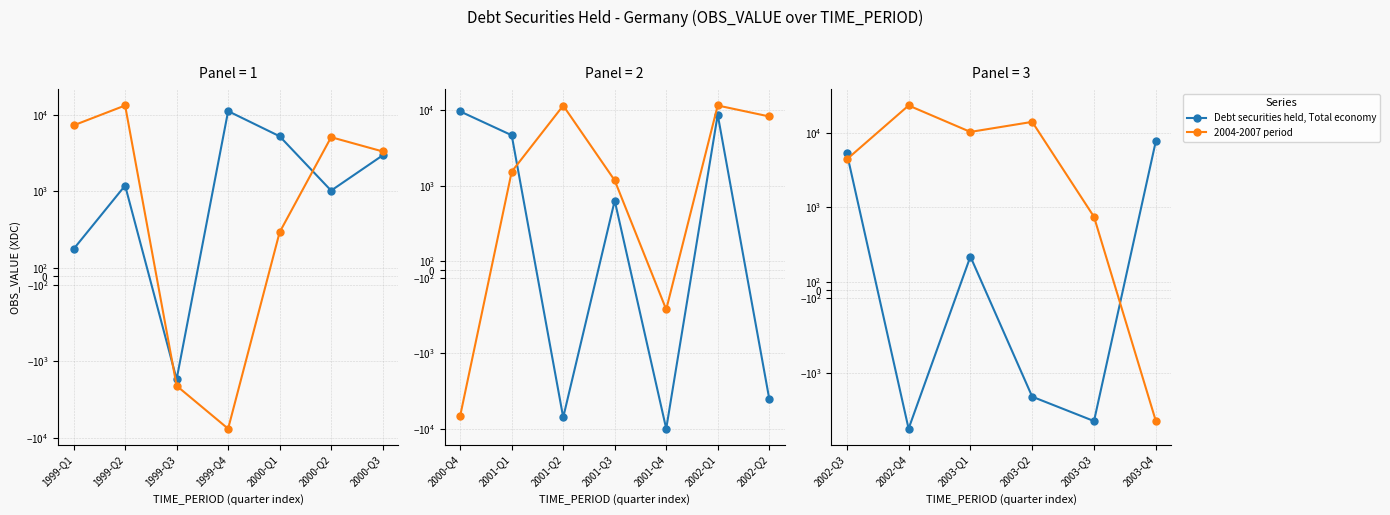

Between 2003-Q2 and 2003-Q3, which is larger?

2003-Q2